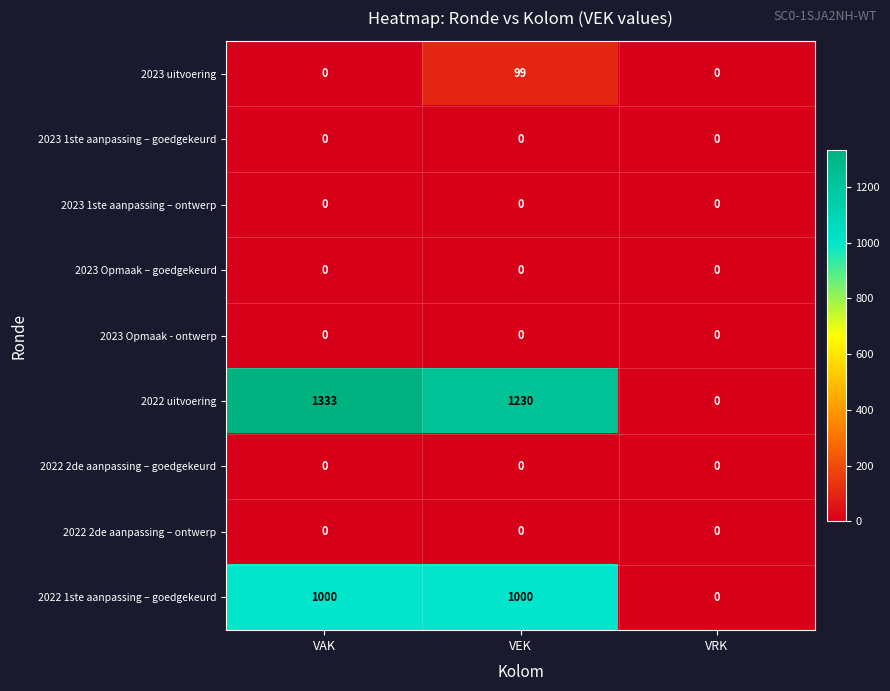

Count the number of data series in this chart.

9